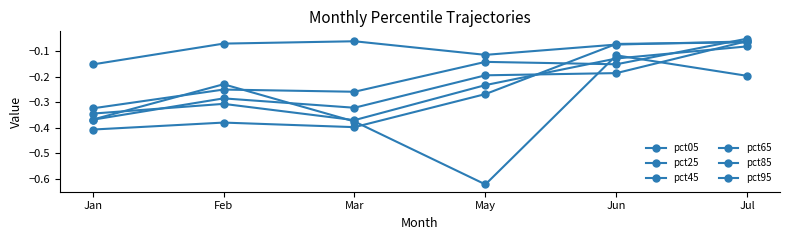

Is the value of pct65 at Mar greater than the value of pct95 at Feb?

No